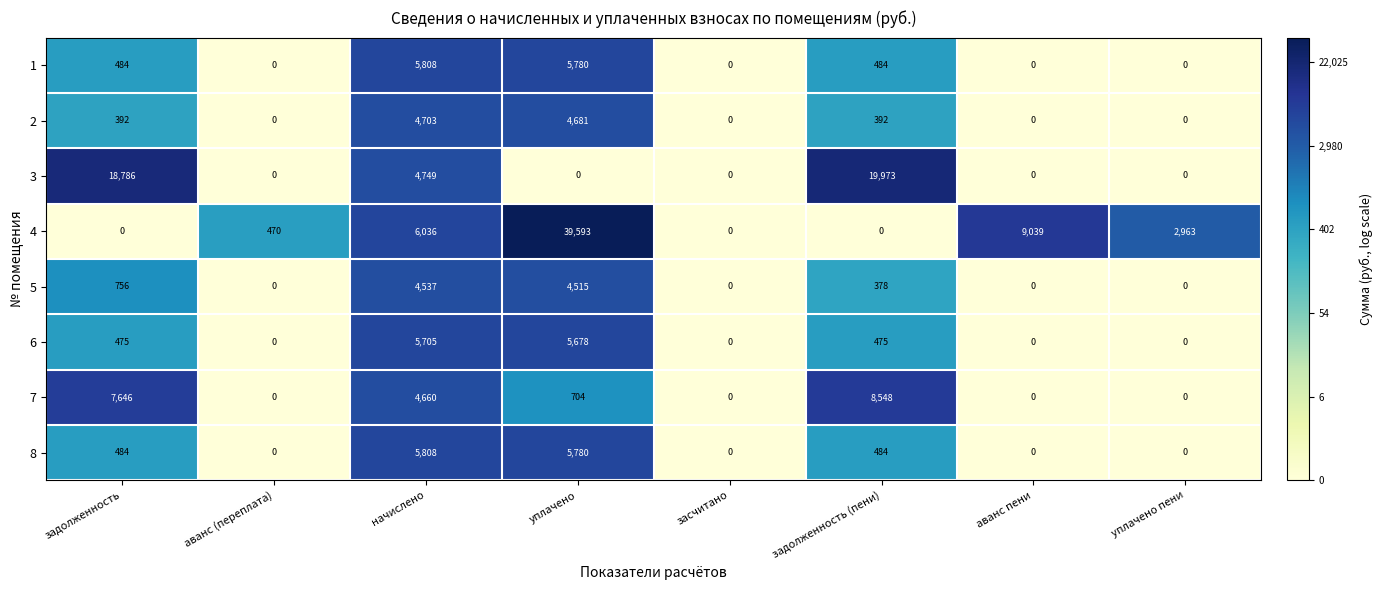

At which category is the sum across all series the highest?

уплачено